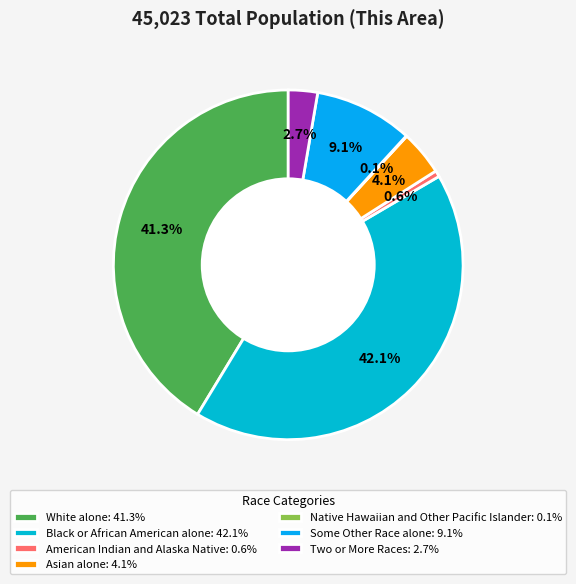

Is there any slice that represents more than half of the pie?

No